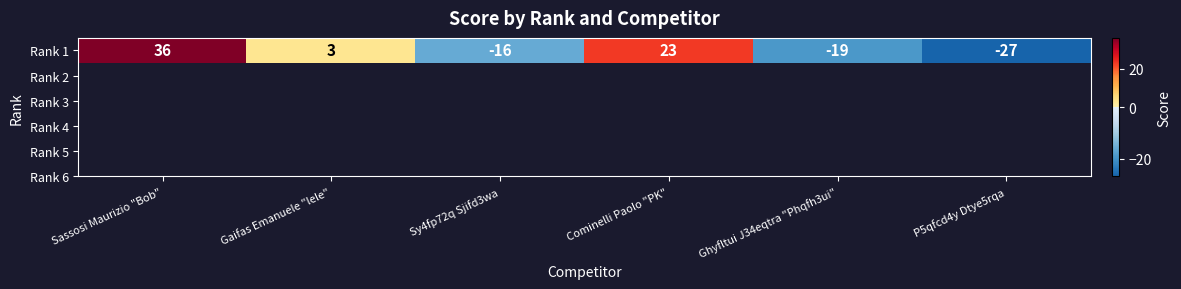

At which label does the data first exceed 3?

Sassosi Maurizio "Bob"